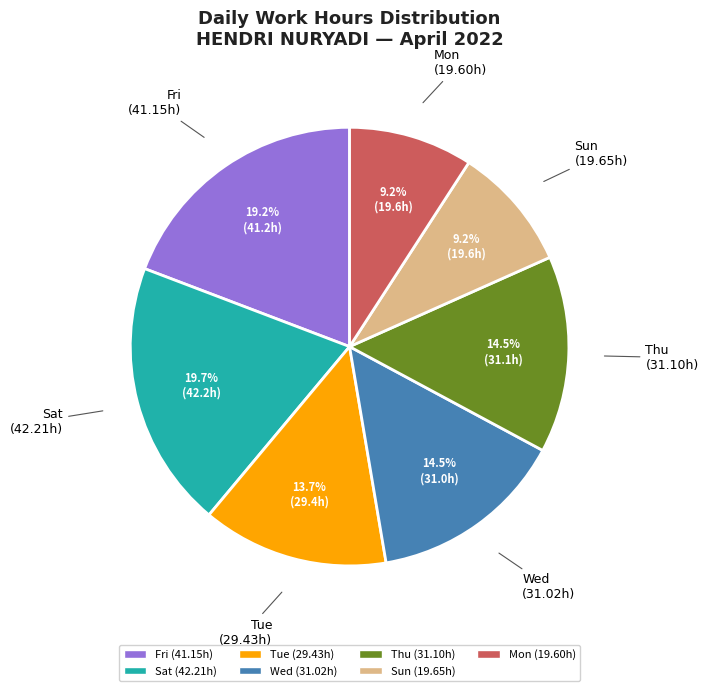

Is there a majority slice in this chart?

No